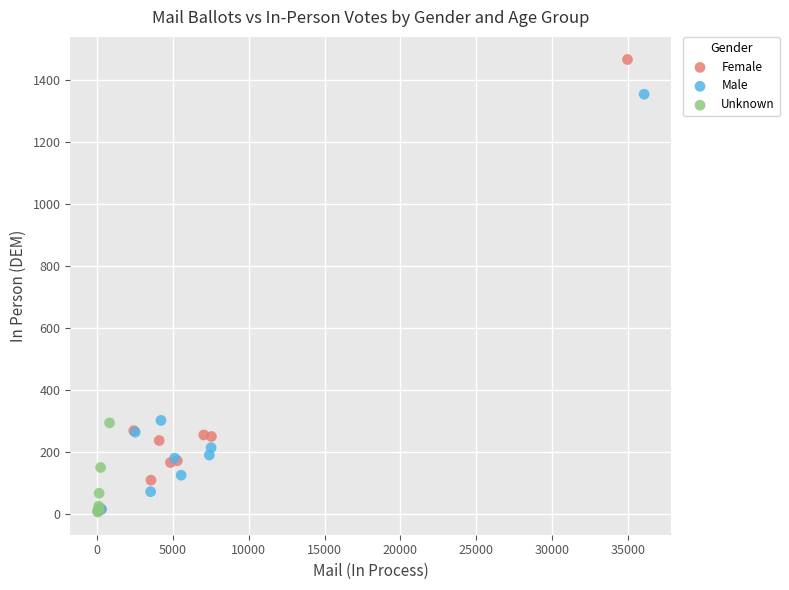

Which series has the largest Y range (max minus min)?

Female